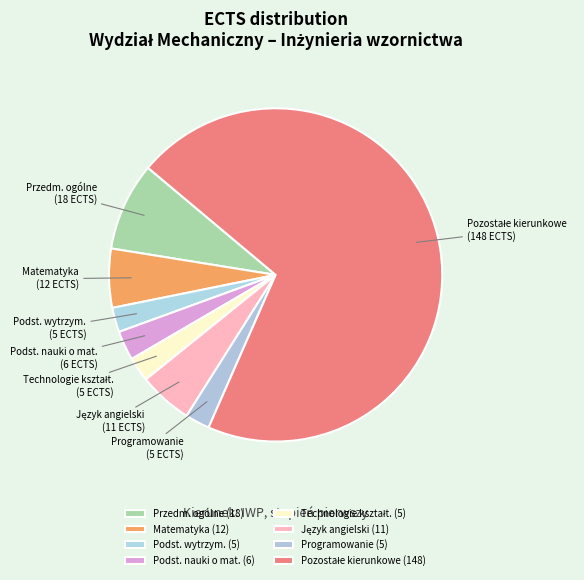

Is it true that Matematyka is 1% of the pie?

False